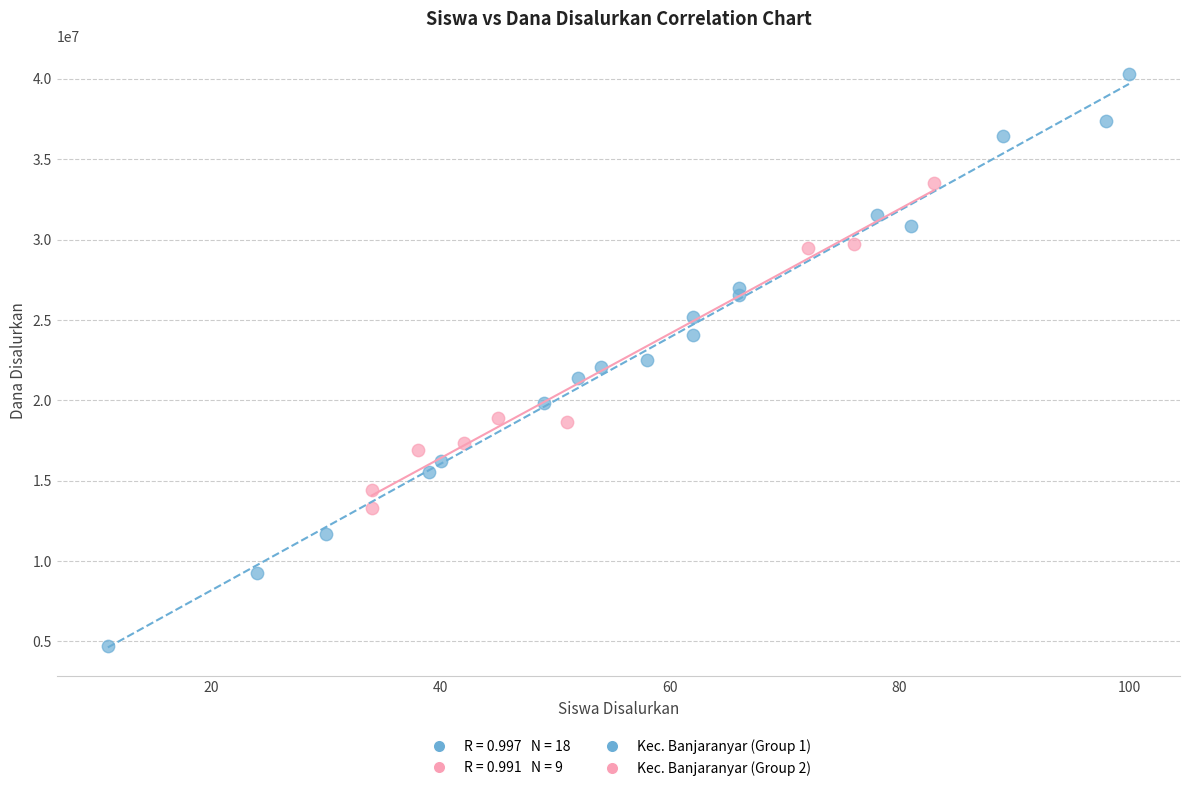

Which series has the largest Y range (max minus min)?

Kec. Banjaranyar (Group 1)